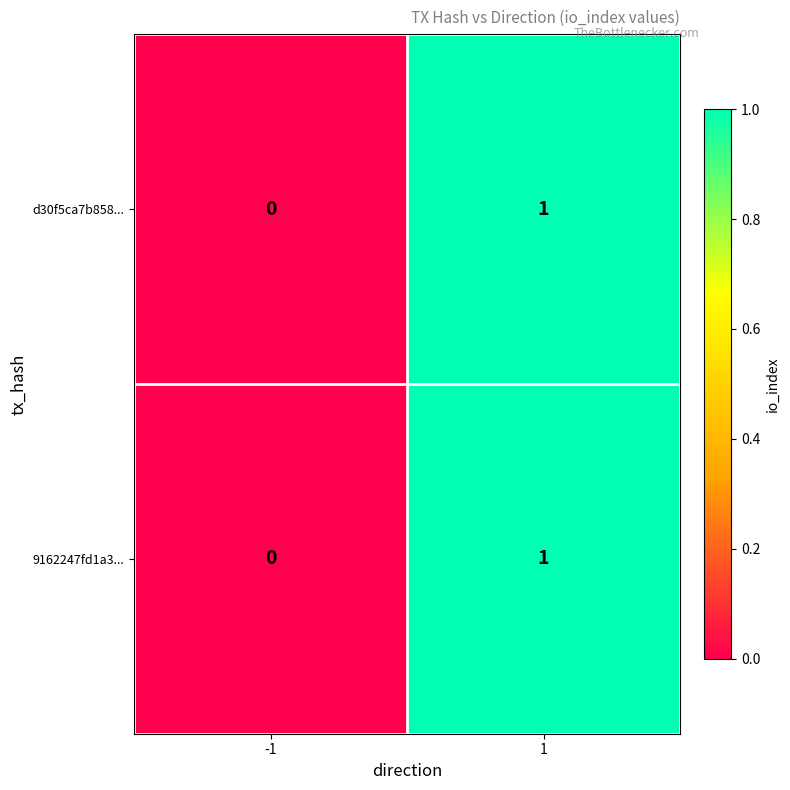

What is the total value across all series at 1?

2